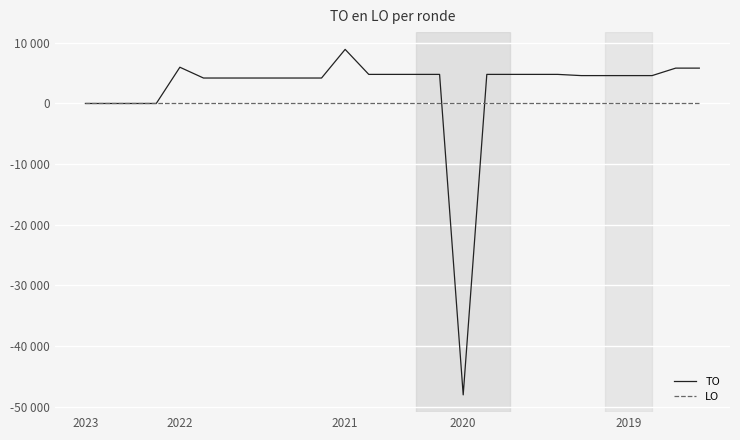

Which series has the largest total across all categories?

TO